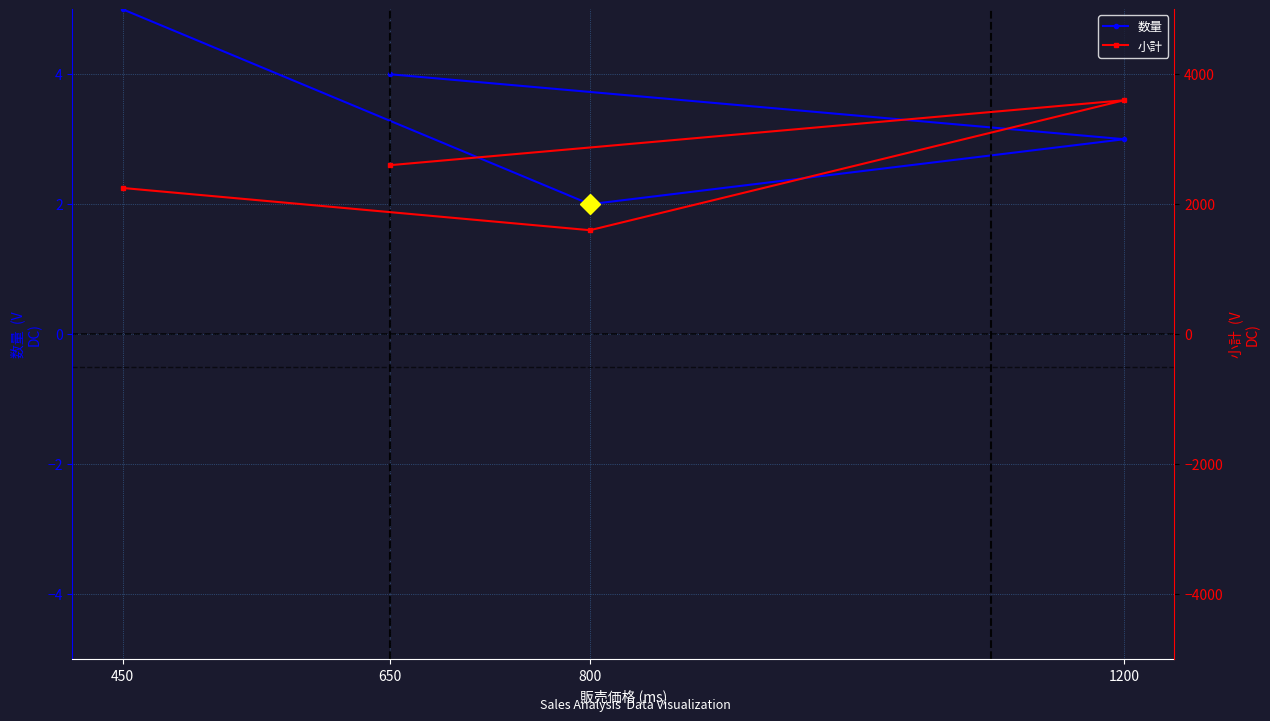

Reading left to right, what are all the values shown in this chart?

数量: 450=5	800=2	1200=3	650=4
小計: 450=2250	800=1600	1200=3600	650=2600